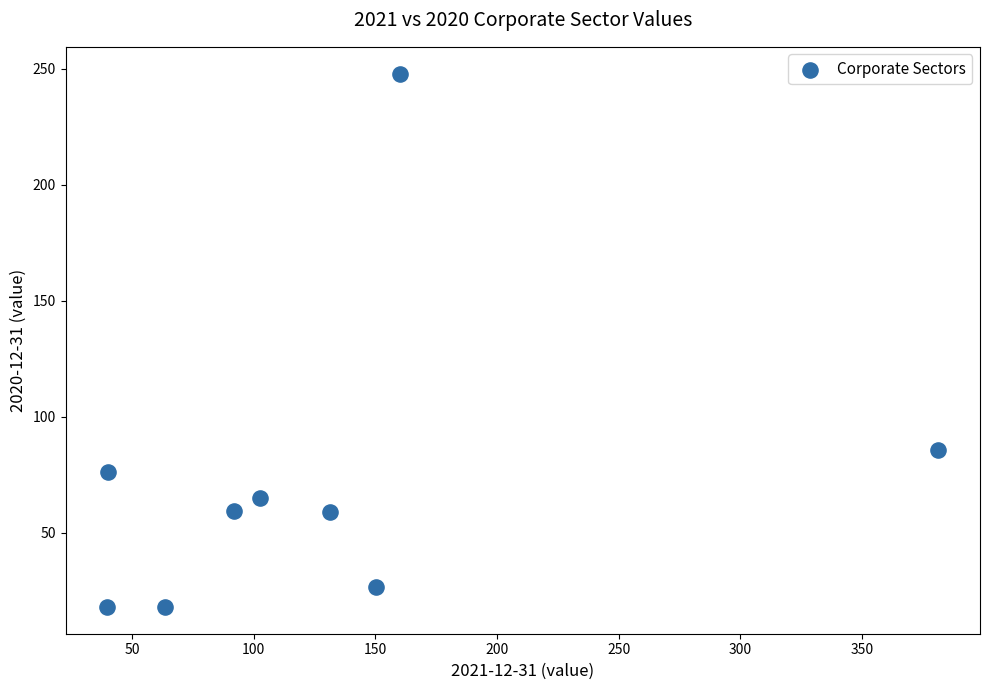

What is the average X value?

129.0